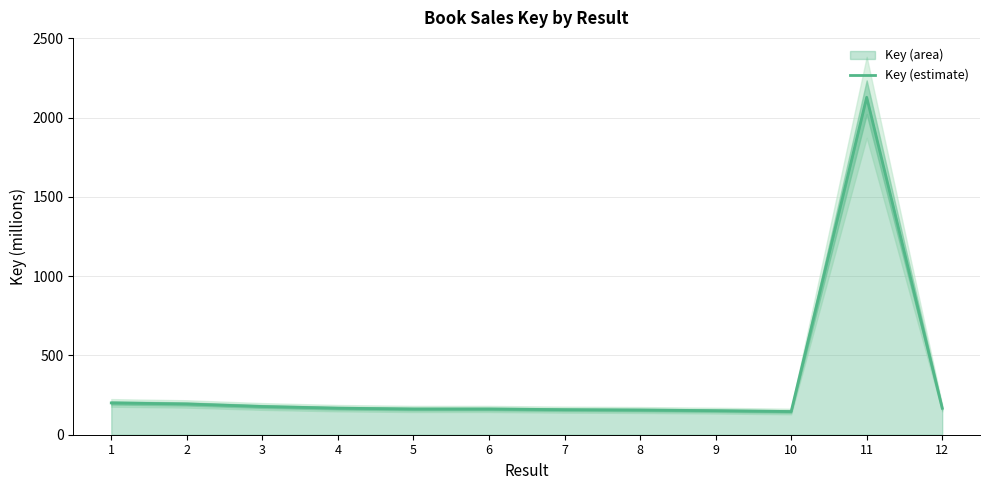

How many points are higher than both their immediate neighbors (excluding endpoints)?

2